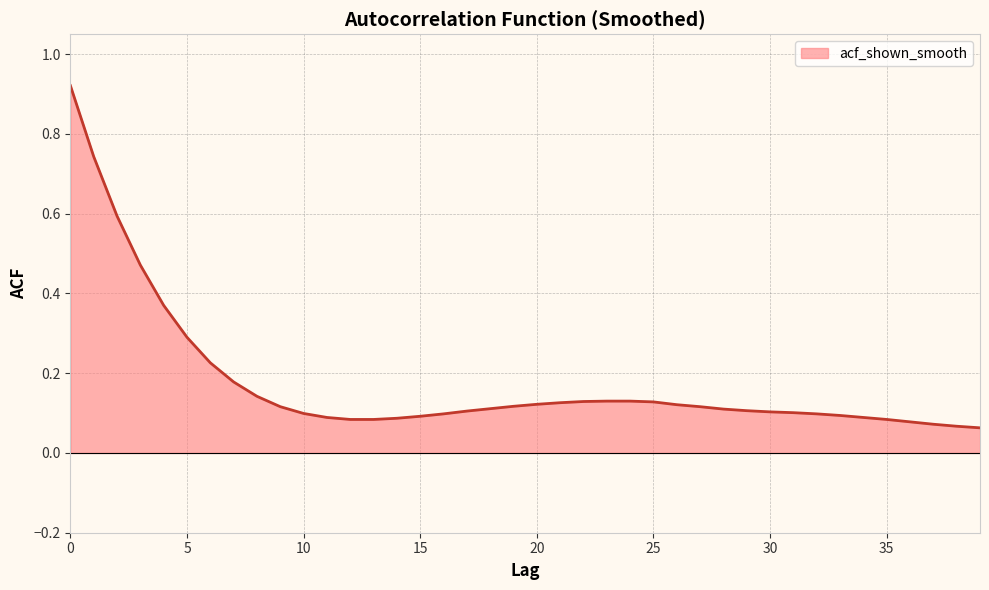

Reading left to right, what are all the values shown in this chart?

0.9	0.7	0.6	0.5	0.4	0.3	0.2	0.2	0.1	0.1	0.1	0.1	0.1	0.1	0.1	0.1	0.1	0.1	0.1	0.1	0.1	0.1	0.1	0.1	0.1	0.1	0.1	0.1	0.1	0.1	0.1	0.1	0.1	0.1	0.1	0.1	0.1	0.1	0.1	0.1